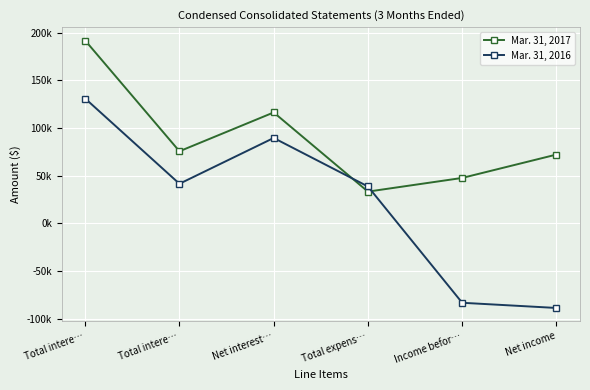

Reading right to left, transcribe all the data shown in this chart.

Mar. 31, 2017: Net income=71985	Income befor…=47469	Total expens…=33127	Net interest…=116181	Total intere…=75441	Total intere…=191622
Mar. 31, 2016: Net income=-88930	Income befor…=-83479	Total expens…=38493	Net interest…=89403	Total intere…=41360	Total intere…=130763